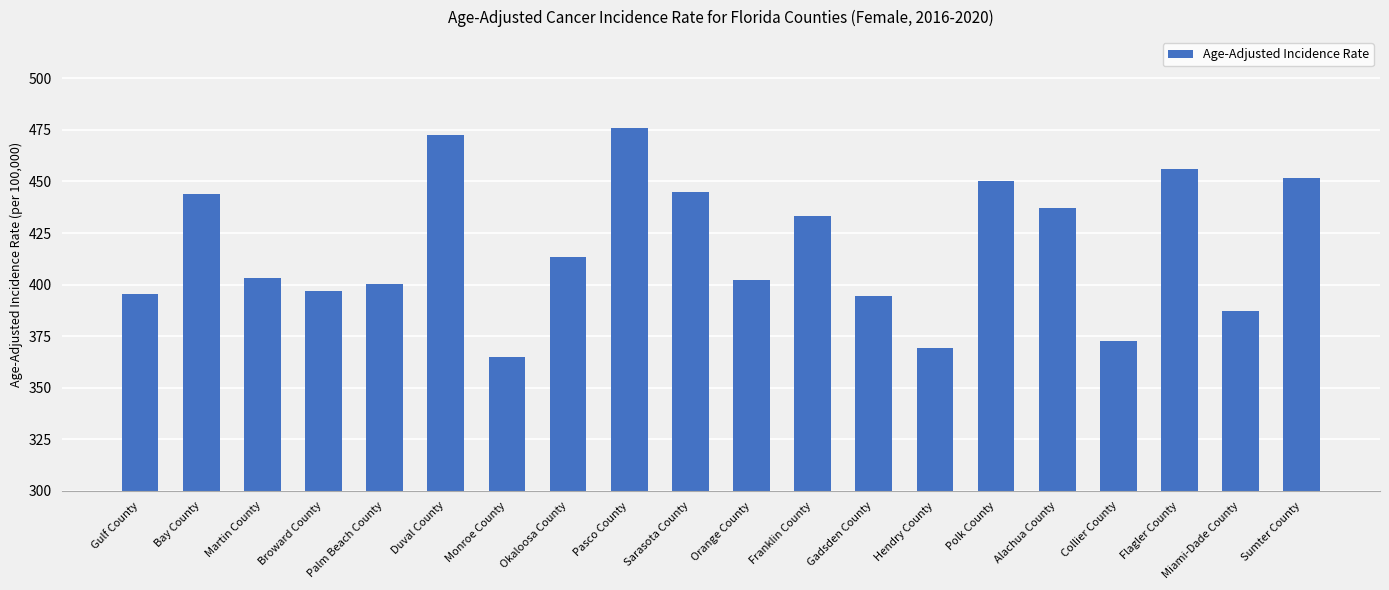

What is the difference between the values at Collier County and Broward County?

23.9